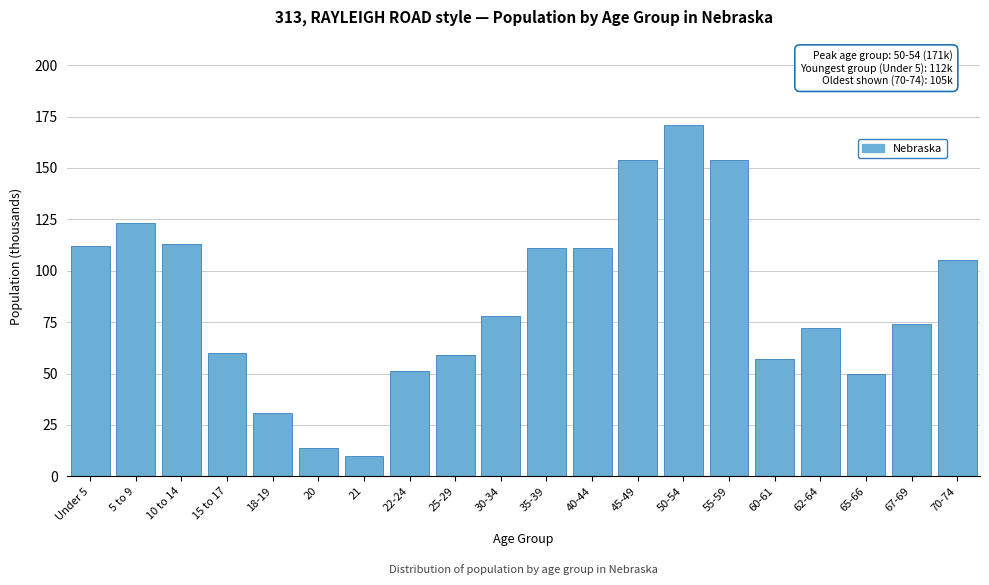

Reading left to right, extract all data points from this chart.

Under 5=112	5 to 9=123	10 to 14=113	15 to 17=60	18-19=31	20=14	21=10	22-24=51	25-29=59	30-34=78	35-39=111	40-44=111	45-49=154	50-54=171	55-59=154	60-61=57	62-64=72	65-66=50	67-69=74	70-74=105